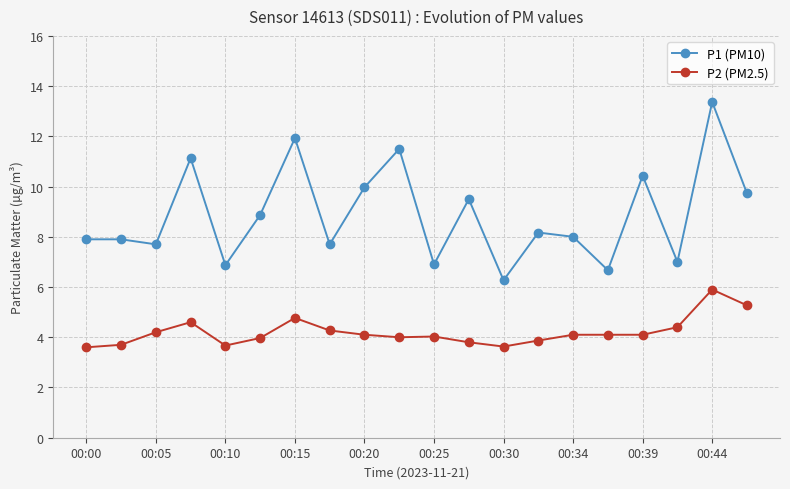

What is the value of the P1 (PM10) point at the 18th from the left?

7.0